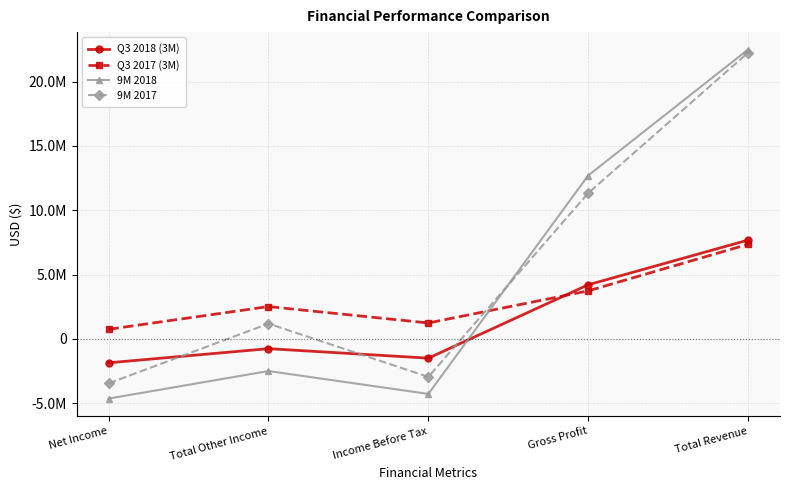

How many intersections are there between Q3 2018 (3M) and 9M 2017?

3